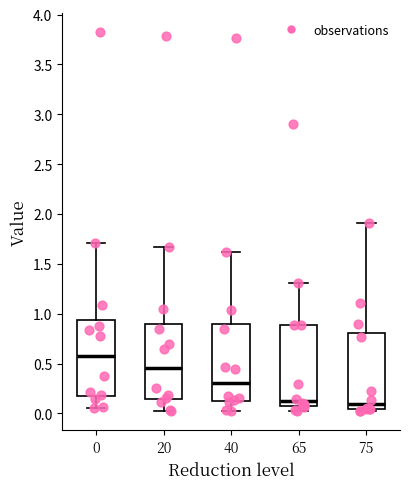

Reading left to right, transcribe this box plot: for each box, give where its median line is, the range the box spans, and where its two whiskers end, as read against the y-axis. The values are not printed on the chart, so give them approximately, as read against the axis.

0: median 0.60, box 0.15 to 0.95, whiskers 0.05 to 1.70
20: median 0.45, box 0.15 to 0.90, whiskers 0.00 to 1.65
40: median 0.30, box 0.15 to 0.90, whiskers 0.00 to 1.60
65: median 0.10 (just above the box's lower edge), box 0.10 to 0.90, whiskers 0.00 to 1.30
75: median 0.10, box 0.05 to 0.80, whiskers 0.00 to 1.90